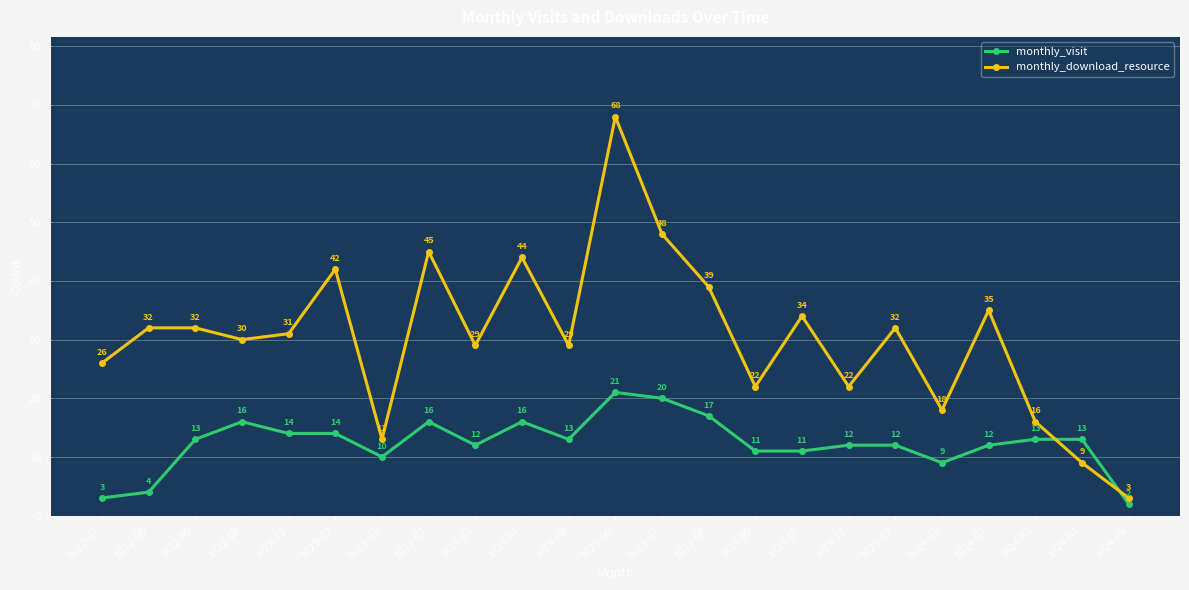

How many interior local valleys does the monthly_download_resource series have?

7